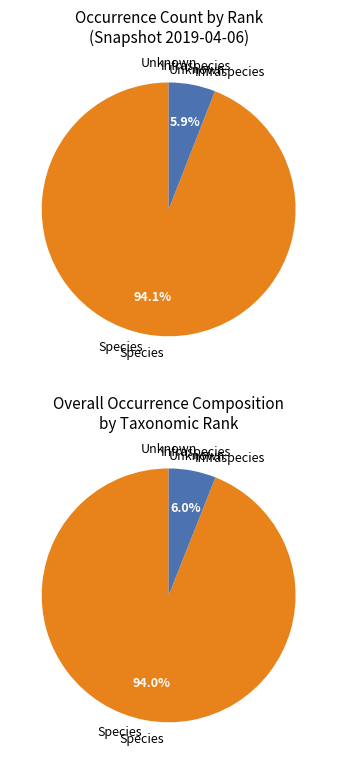

Is it true that Infraspecies is 1% of the pie?

False